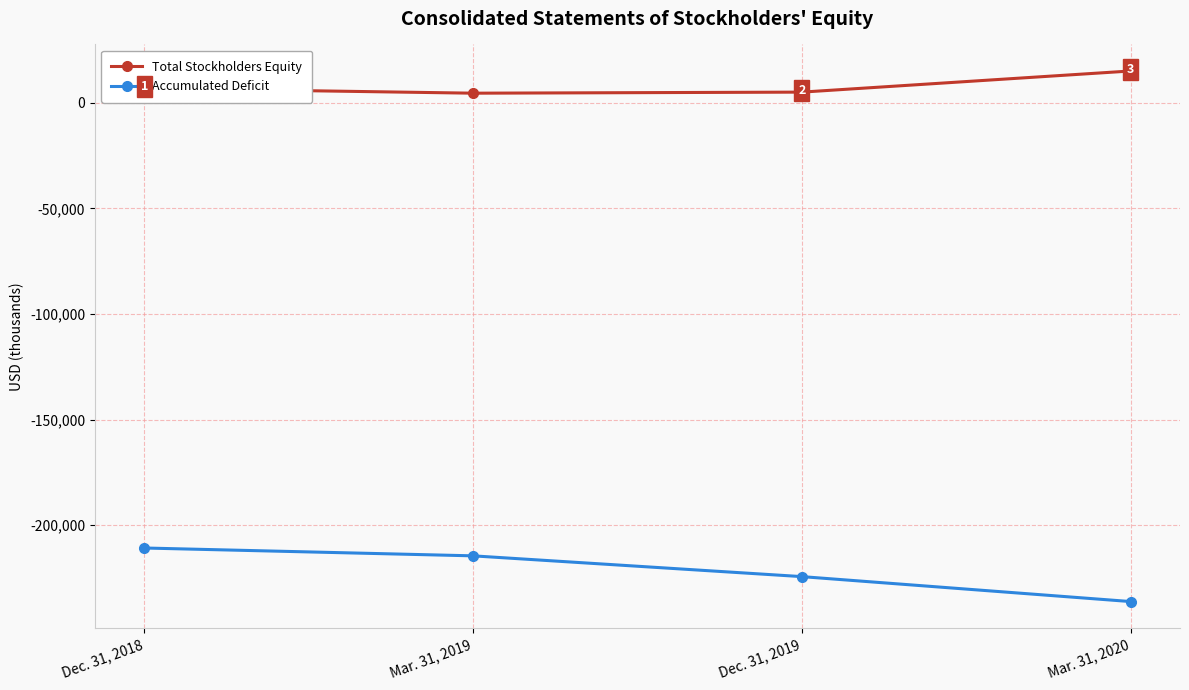

Which category has the highest value in the Total Stockholders Equity series?

Mar. 31, 2020